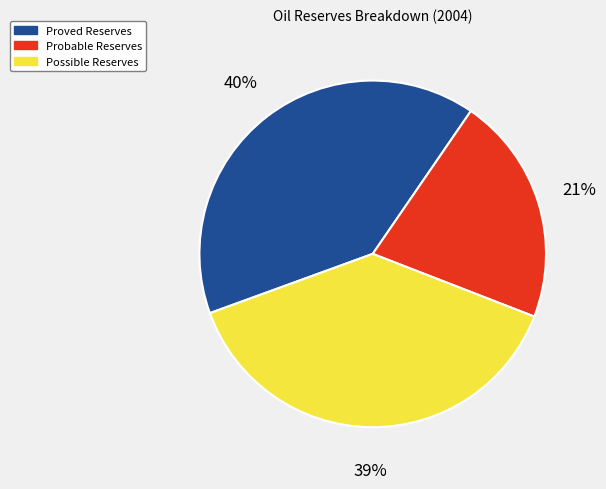

To the nearest percent, what is the difference between the largest and smallest slice percentages?

19%